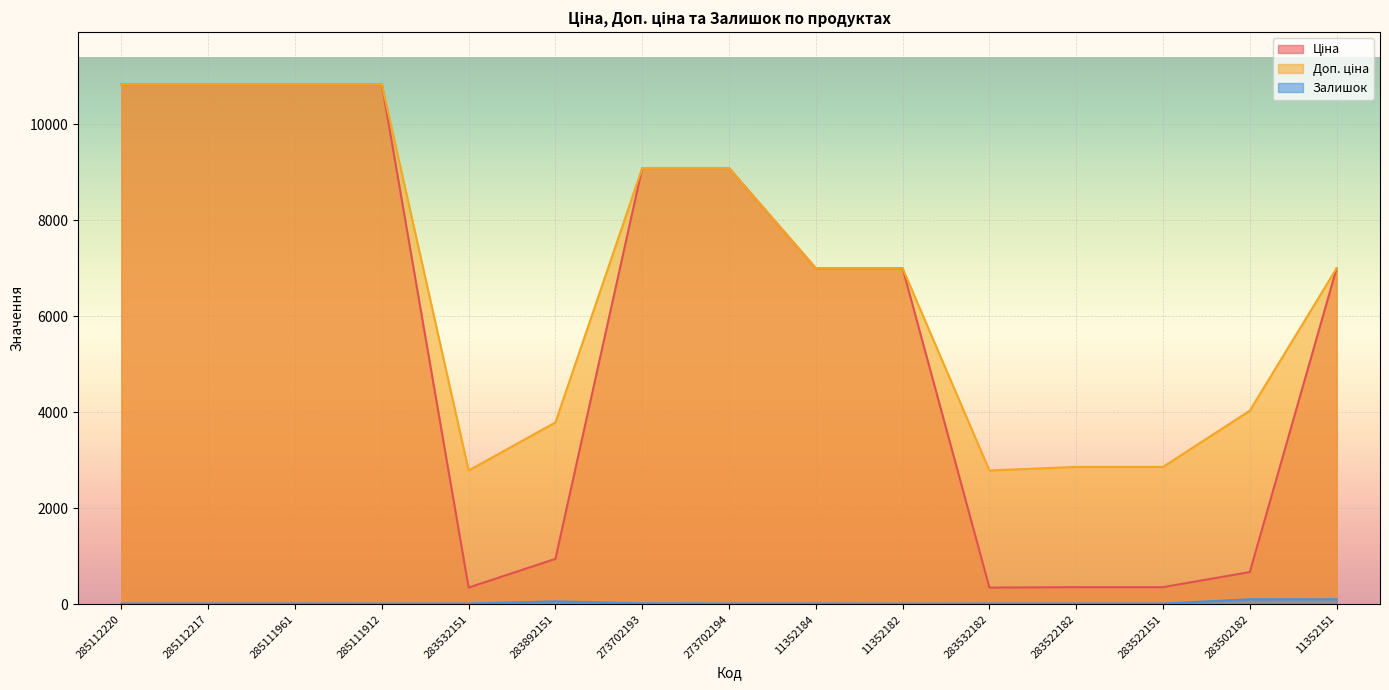

What is the greatest value displayed?

10840.1